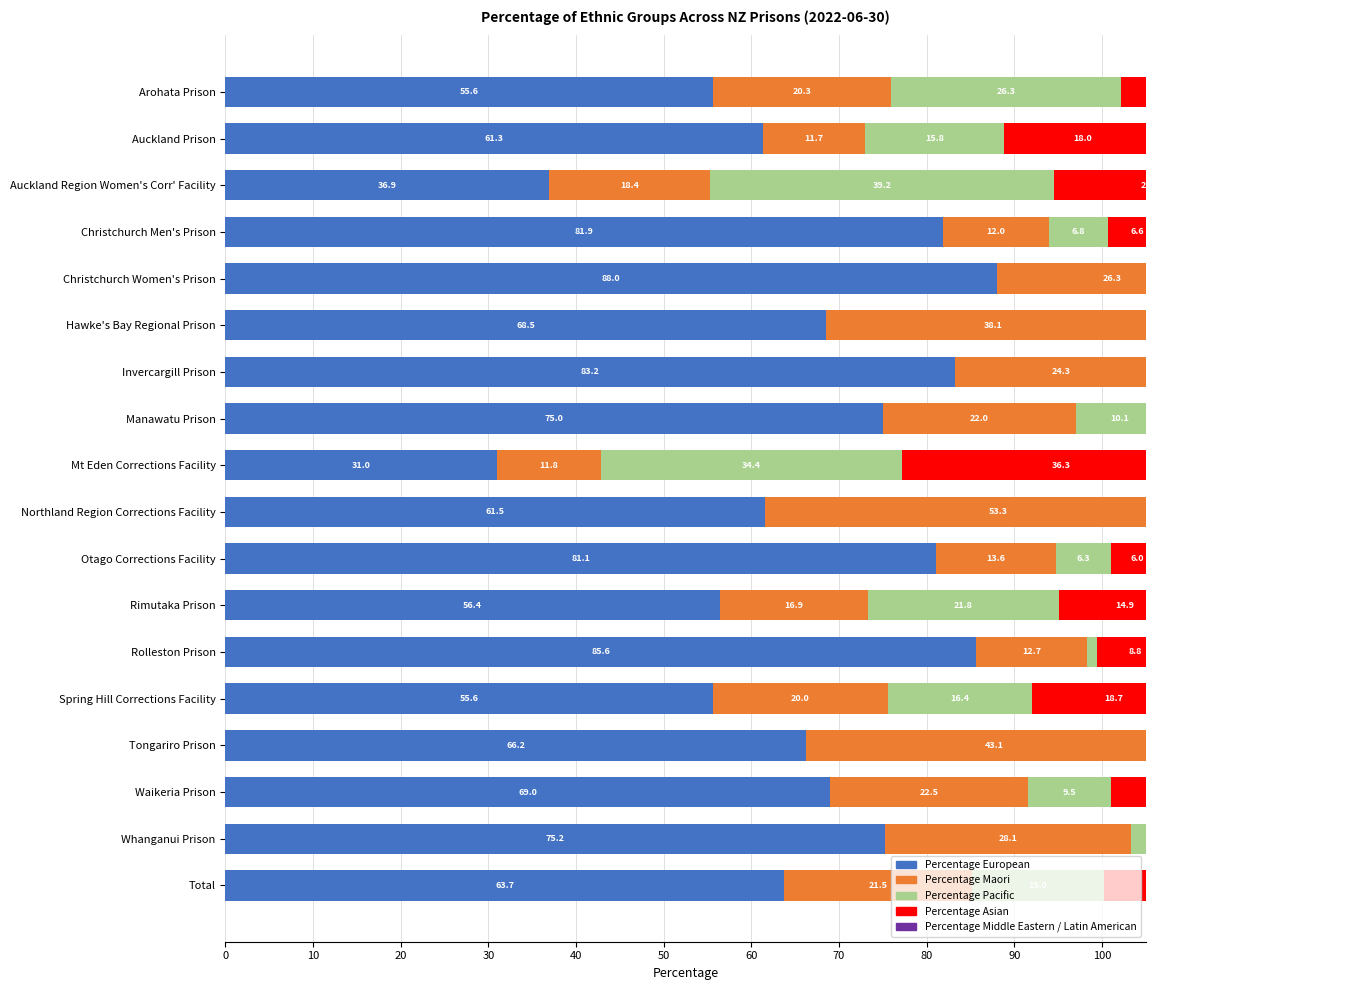

Does the chart contain any negative values?

No